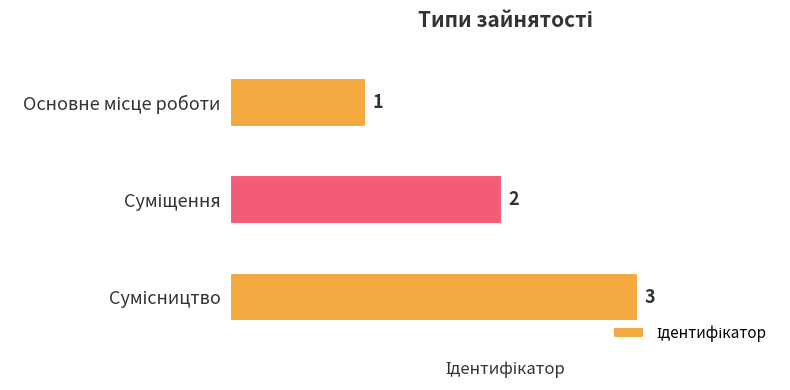

What is the value of the 2nd bar from the top?

2